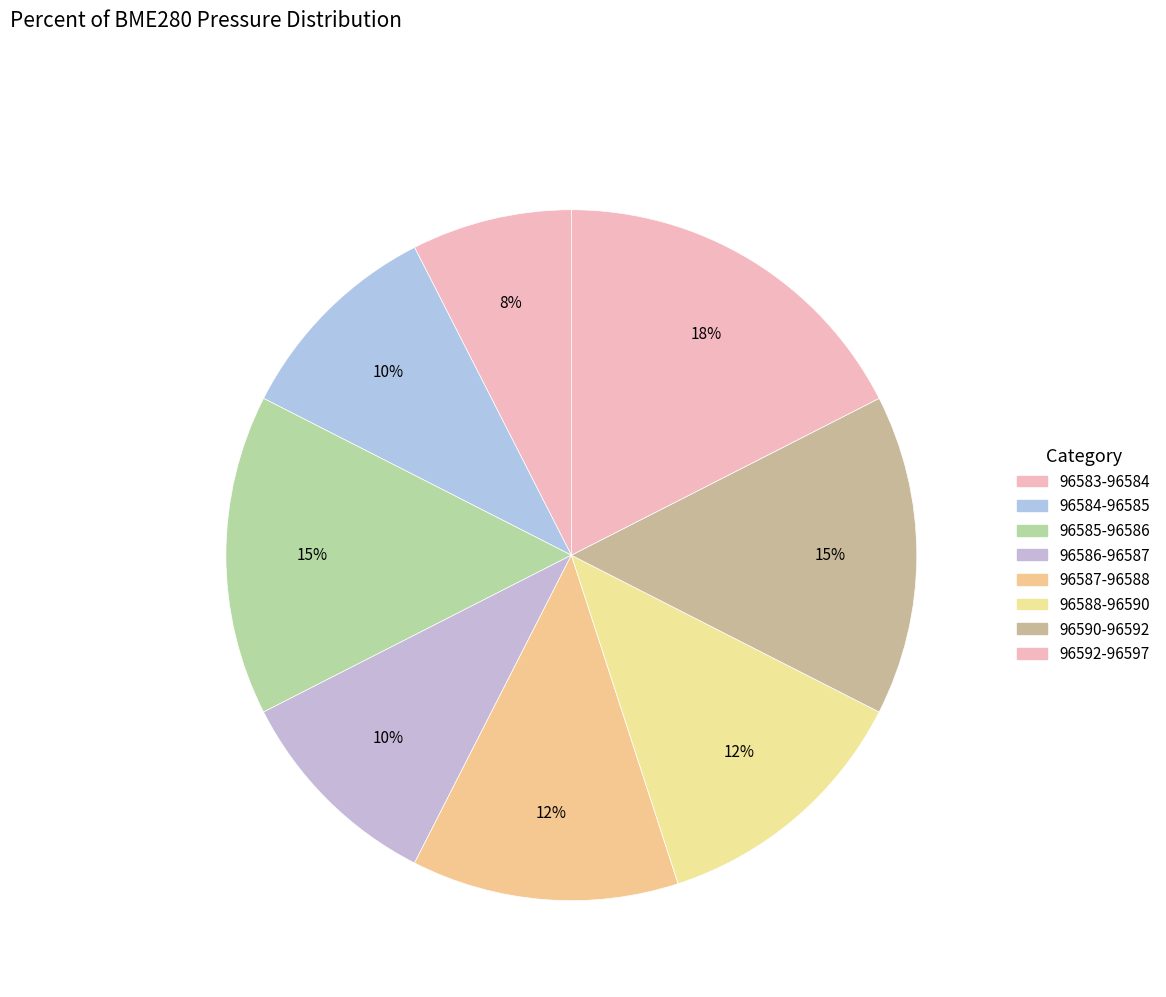

How many slices are in this pie chart?

8